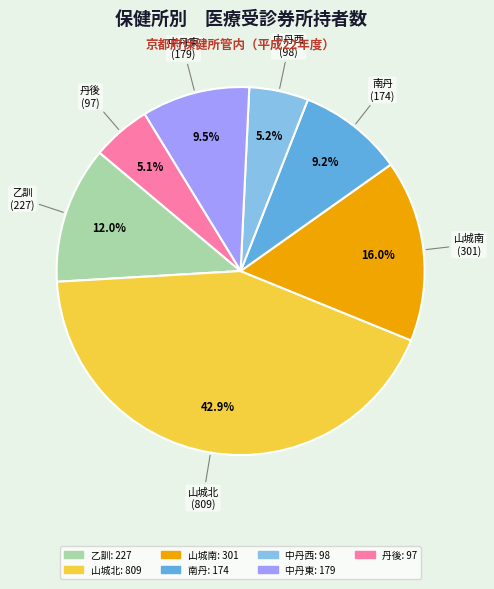

Is the sum of 中丹東 and 山城北 greater than half?

Yes